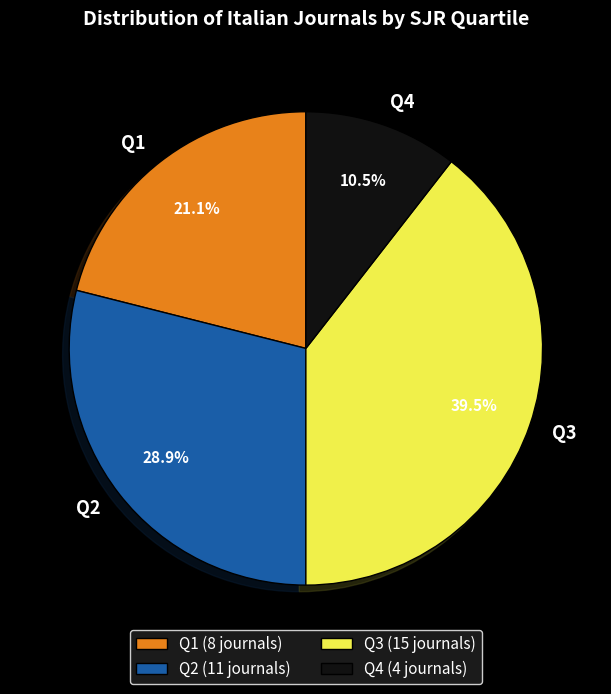

Approximately how many times larger is the value at Q4 compared to Q2?

0.4